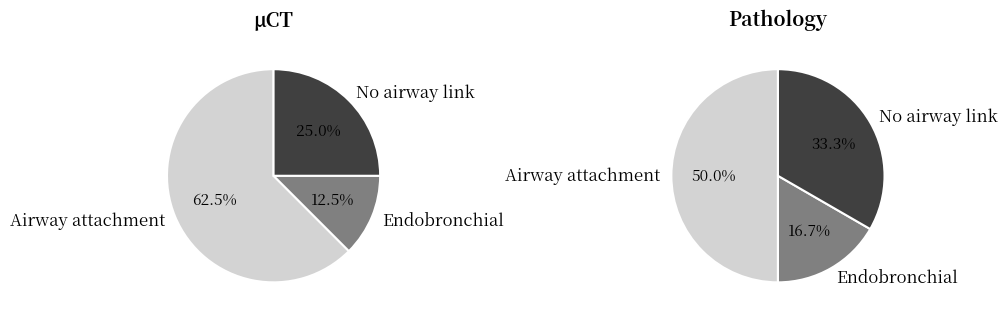

What percentage is the μCT slice, to the nearest percent?

62%